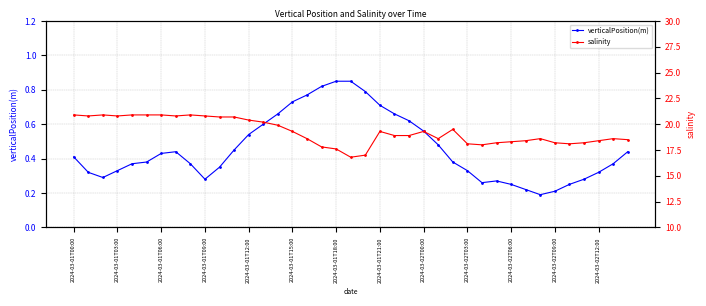

What is the value of the salinity point at the 20th from the left?

16.8